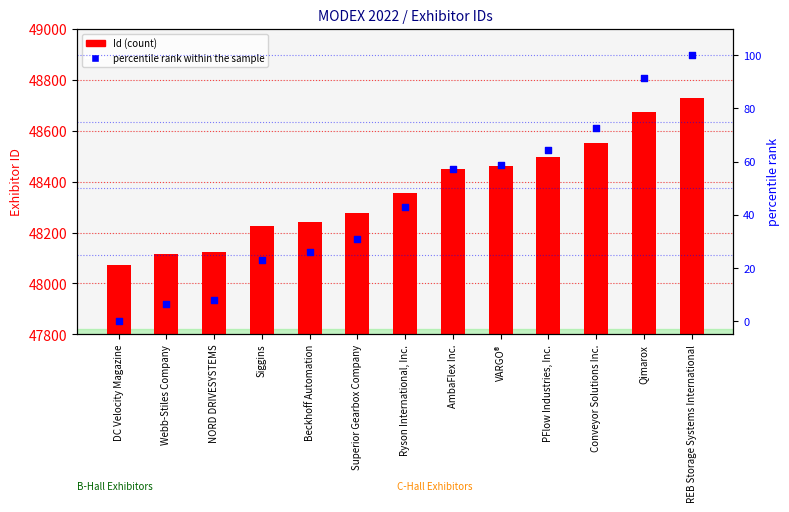

Which series has the largest Y range (max minus min)?

Id (count)